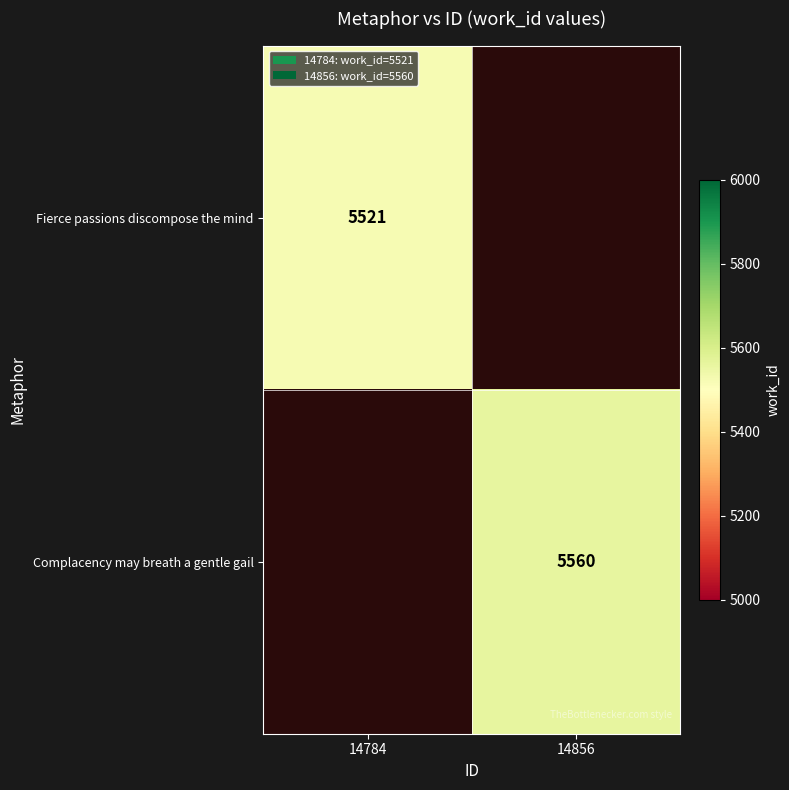

True or false: Fierce passions discompose the mind has a value of 5521 at 14784.

True